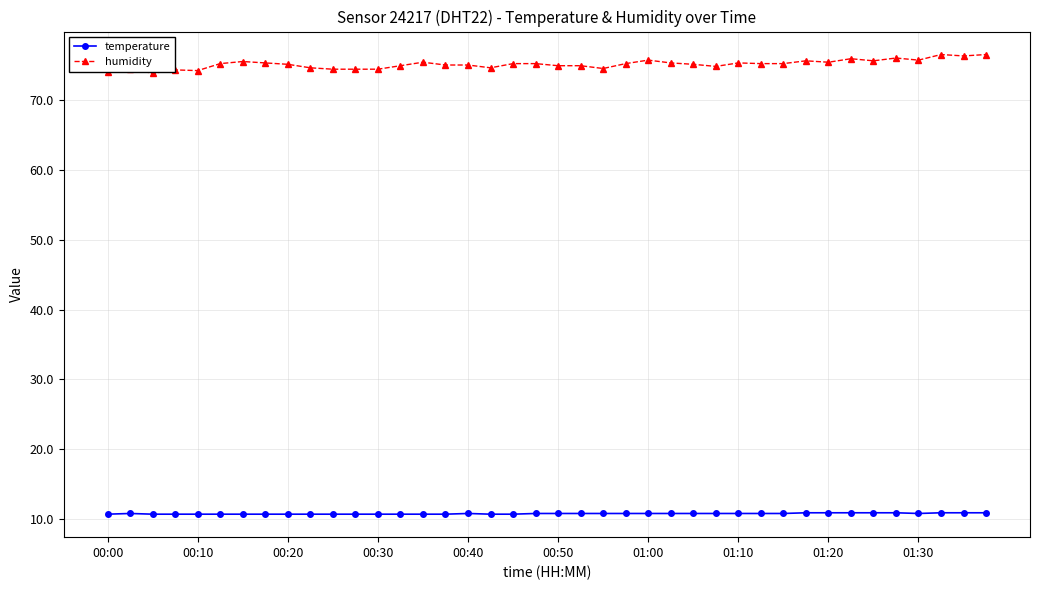

Rank the series by their maximum value, from lowest to highest.

temperature, humidity